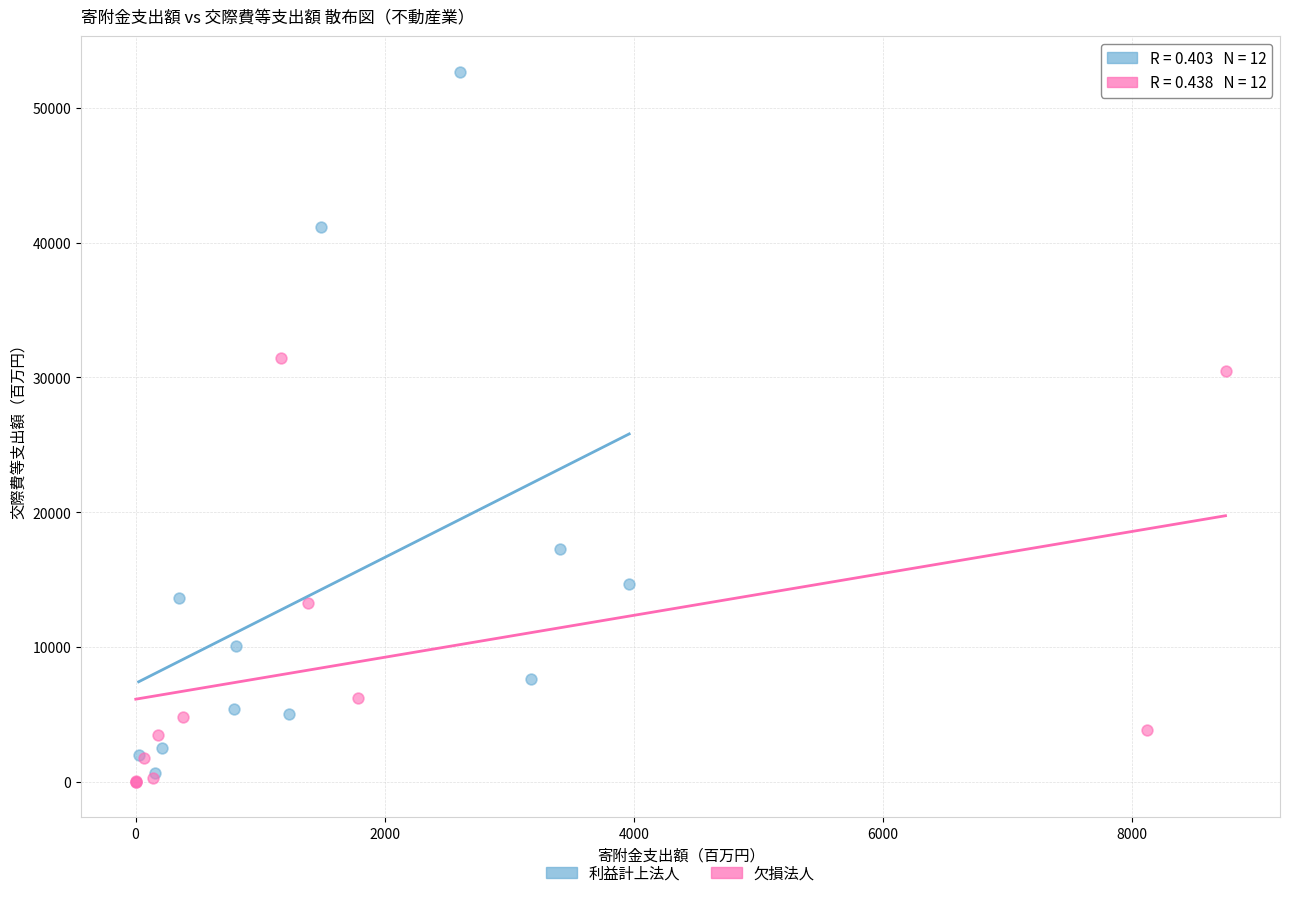

Which series has the largest Y range (max minus min)?

利益計上法人